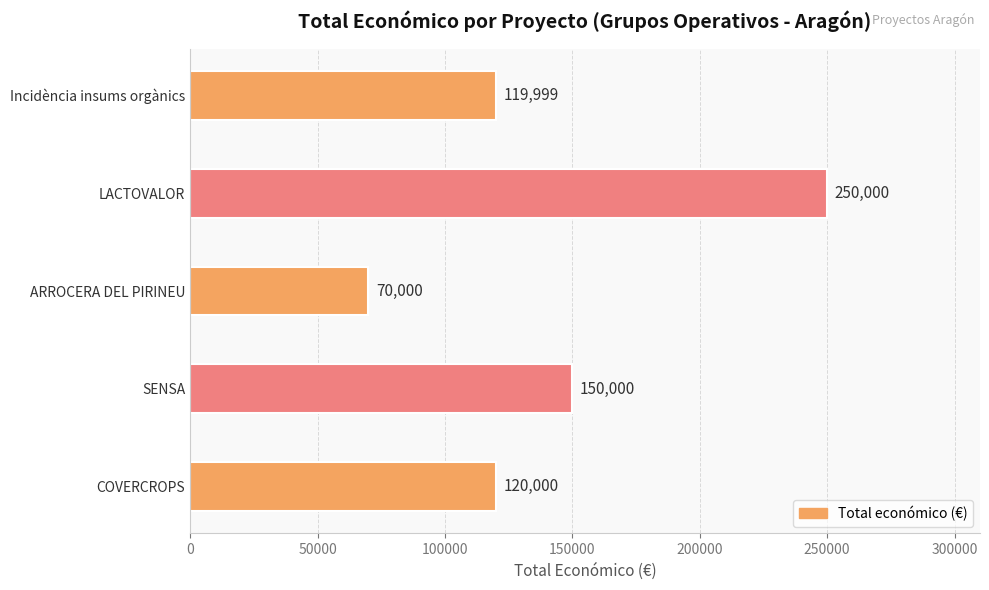

At which label is the value closest to 160000?

SENSA